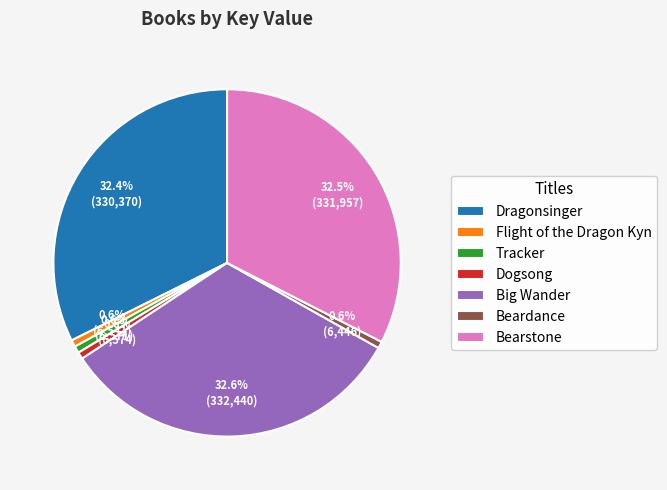

Count the number of slices in the pie.

7